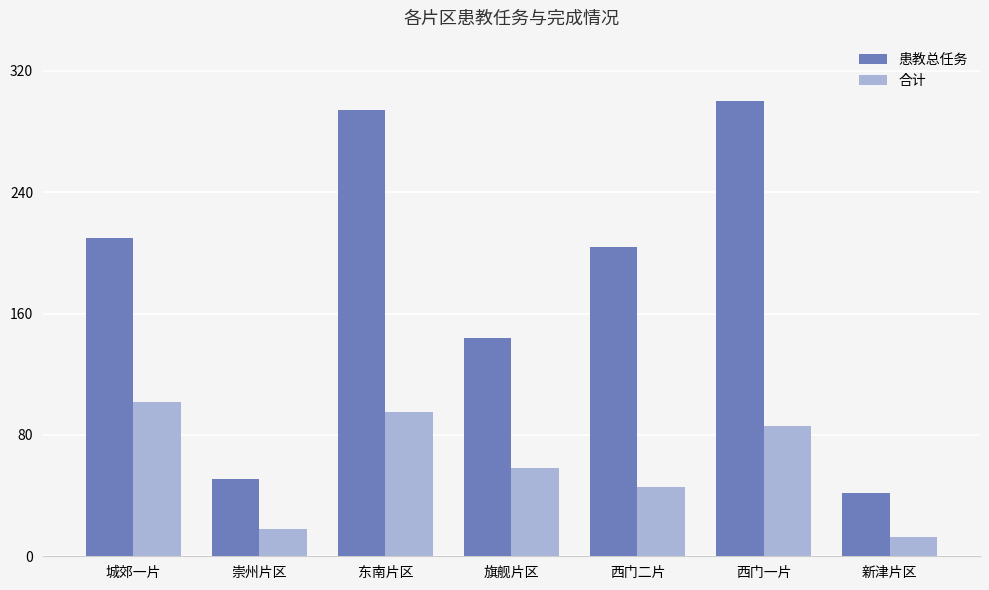

What is the greatest value displayed?

300